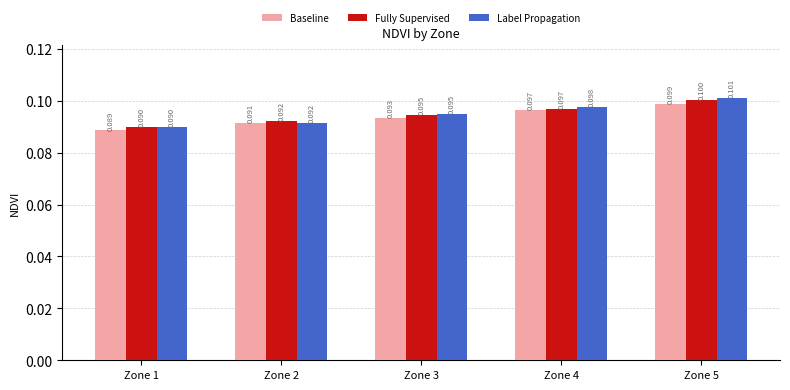

Reading left to right, what are all the values shown in this chart?

Baseline: 0.1	0.1	0.1	0.1	0.1
Fully Supervised: 0.1	0.1	0.1	0.1	0.1
Label Propagation: 0.1	0.1	0.1	0.1	0.1